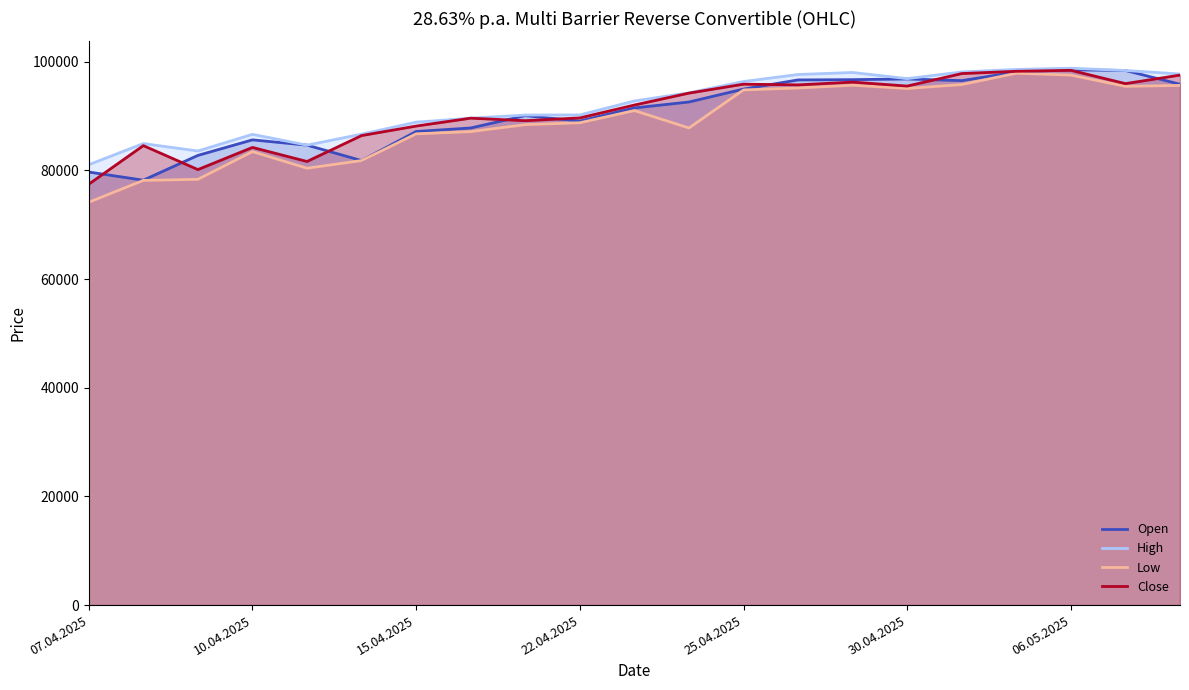

What is the spread (max minus min) of values at 25.04.2025?

1550